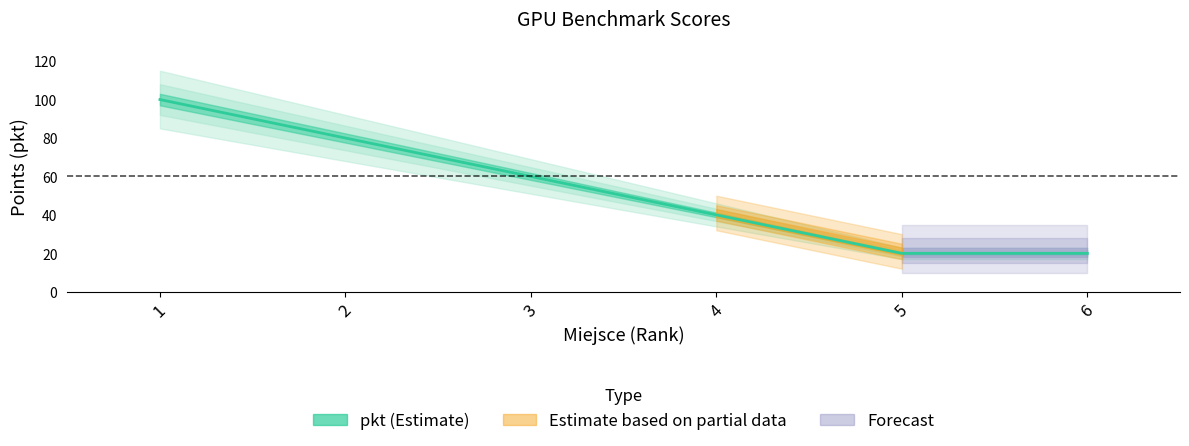

What is the value of the 2nd point from the left?

80